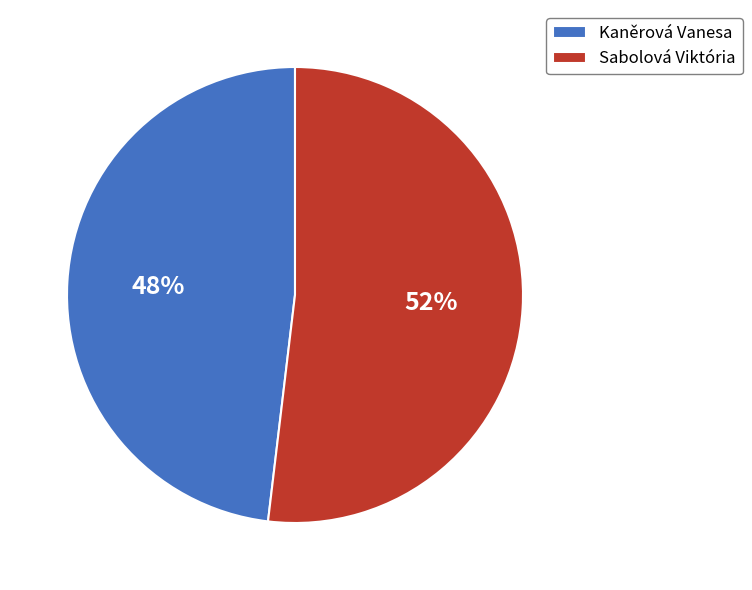

What is the largest slice in the pie chart?

Sabolová Viktória